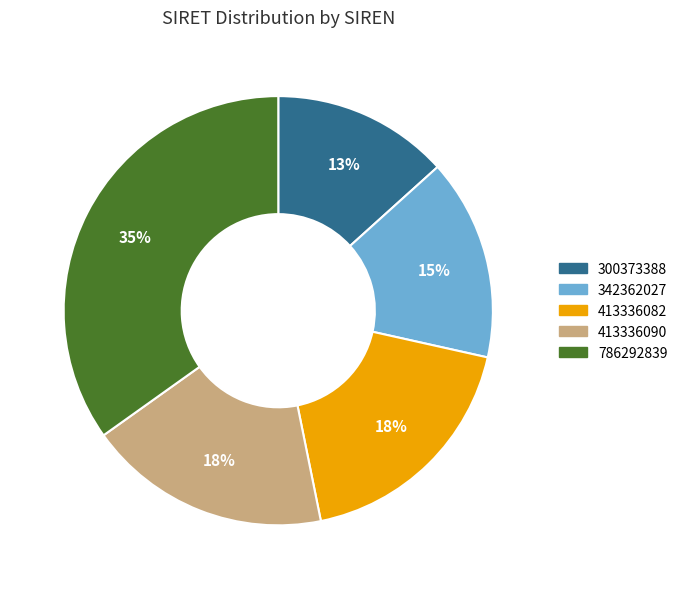

Count the number of slices in the pie.

5